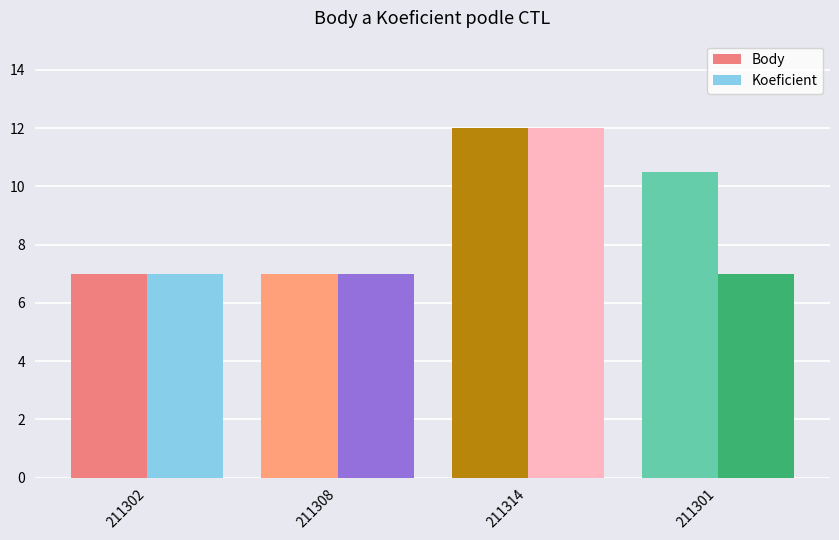

The value of Koeficient at 211308 is 7.0. True or false?

True